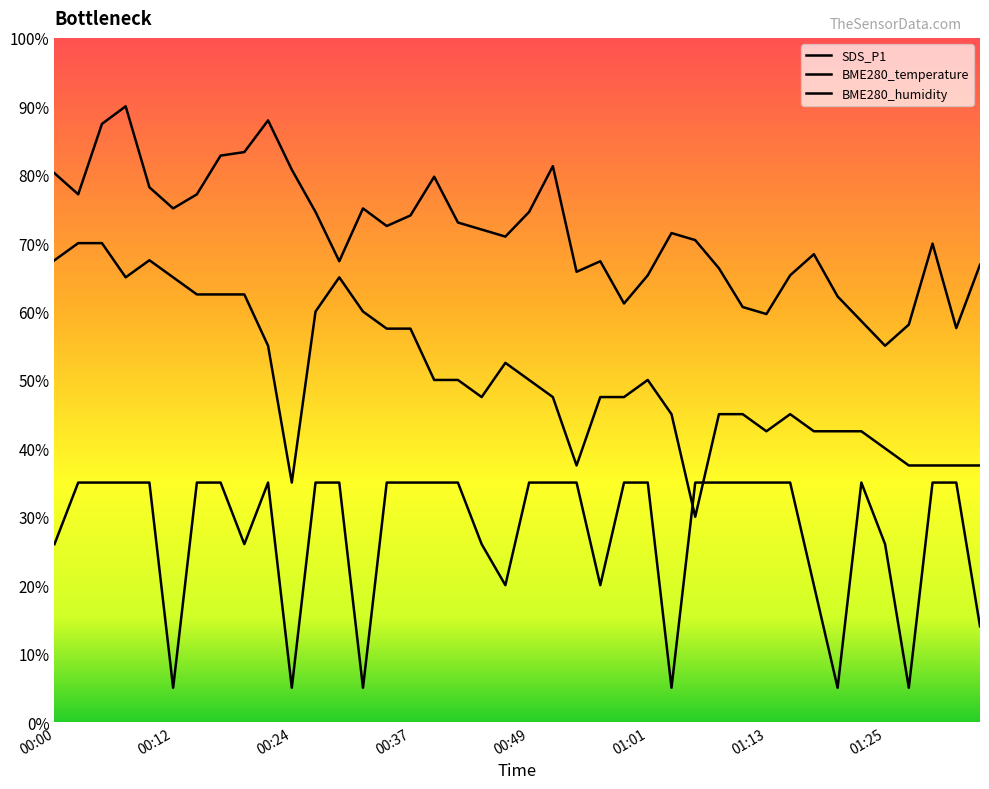

What is the average value of the BME280_temperature series?

50.8